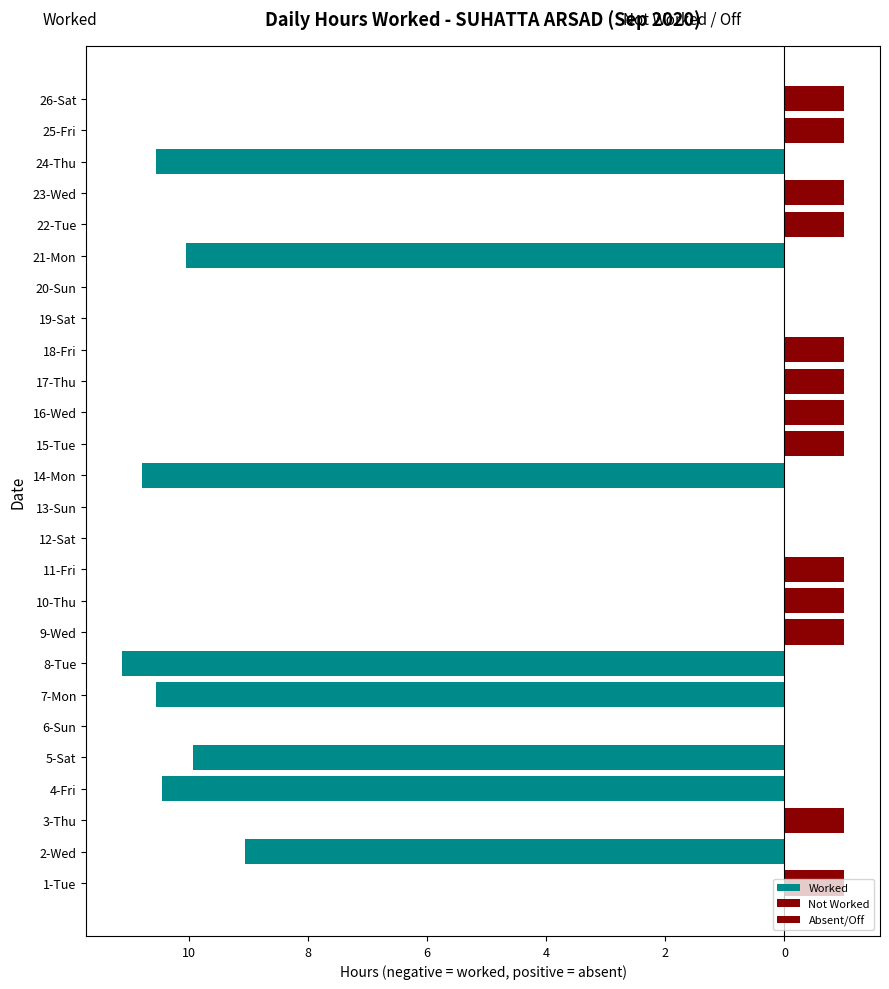

Which series has the largest range (max minus min)?

Worked